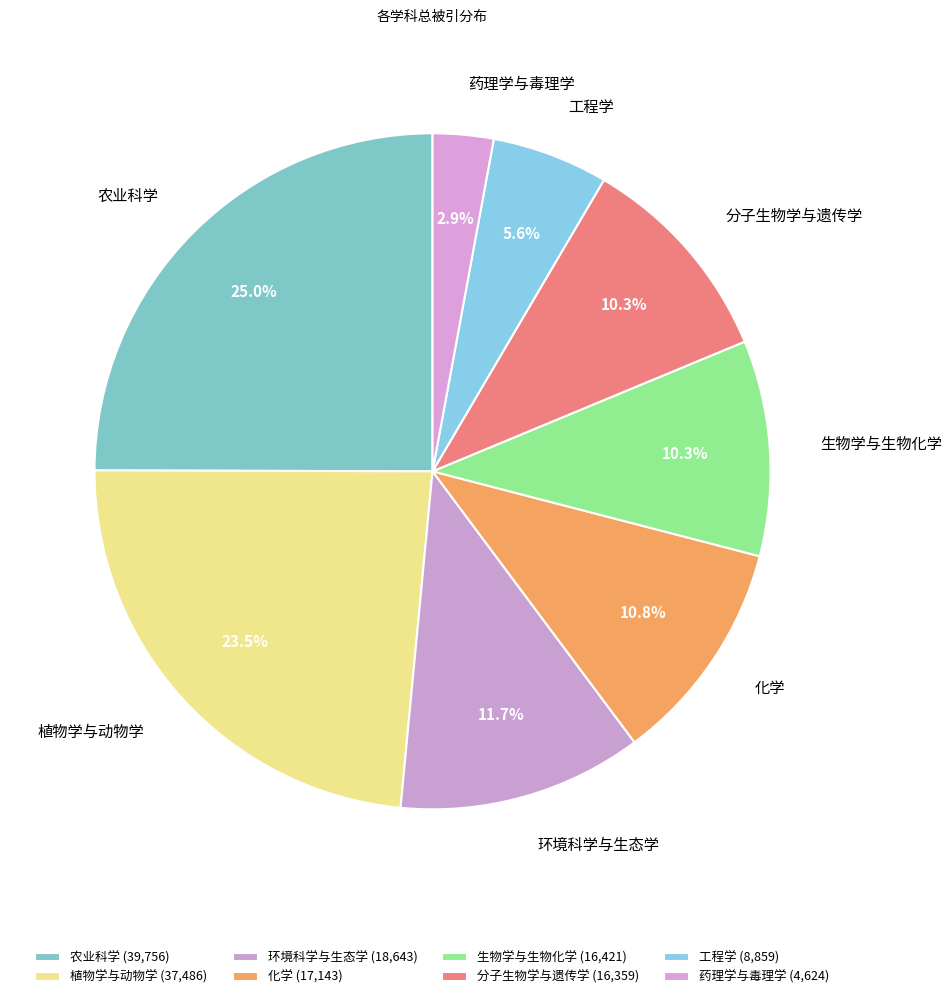

Count the number of slices in the pie.

8